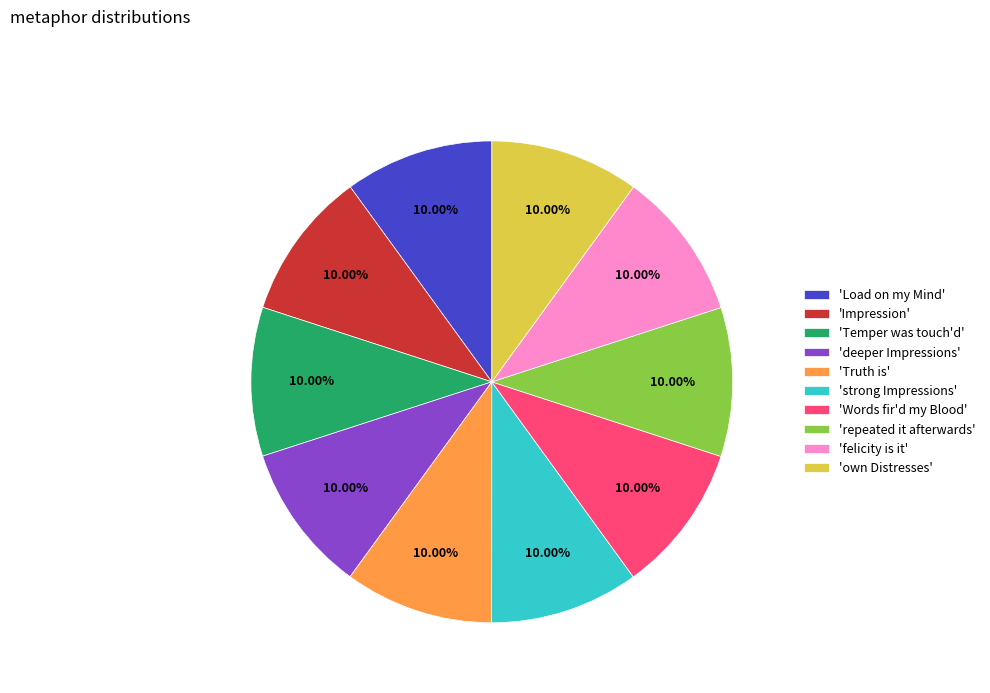

Does 'Load on my Mind' represent more than half of the total?

No